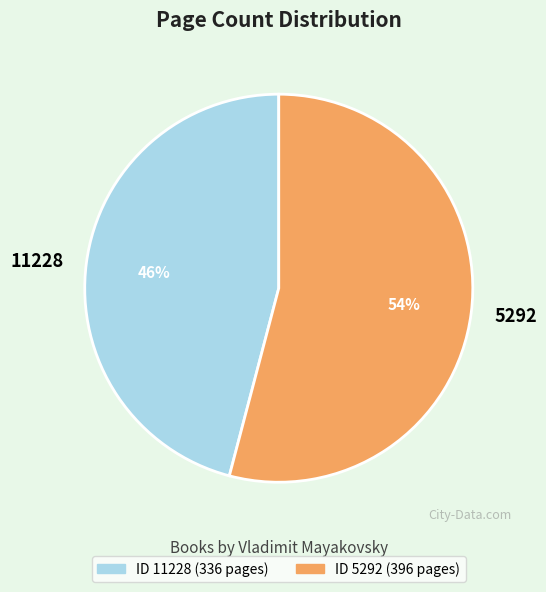

The 11228 slice represents 46% of the pie. True or false?

True